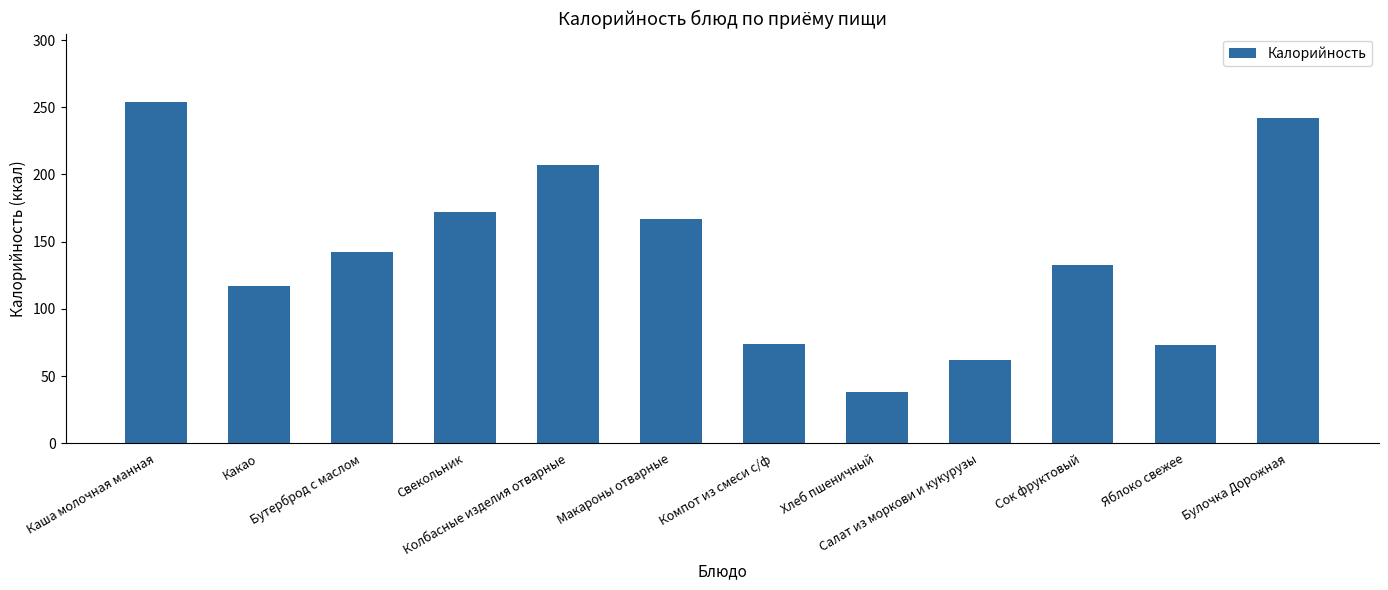

The chart shows a value of 19 at Компот из смеси с/ф. True or false?

False